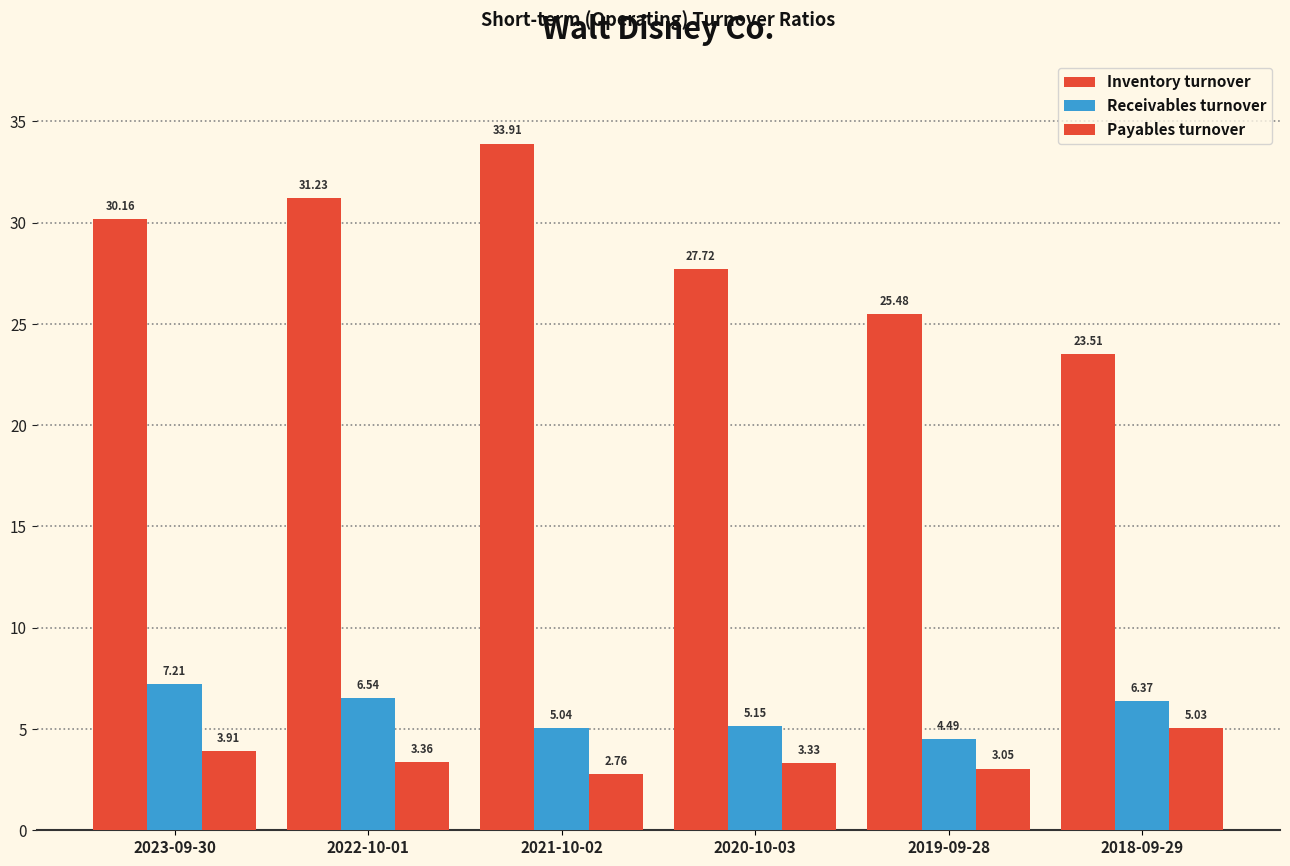

At how many categories does at least one series exceed 18?

6